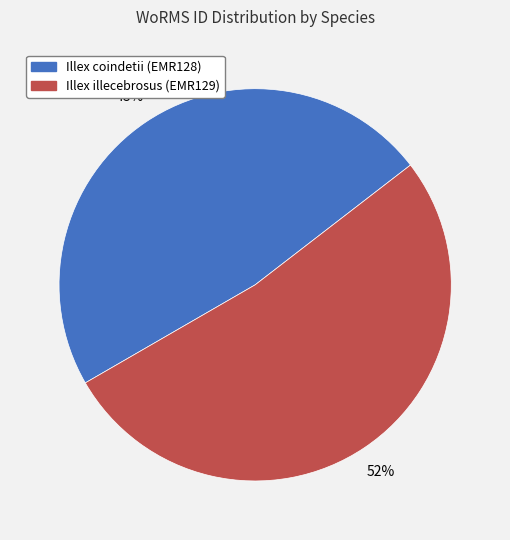

Is the sum of Illex illecebrosus (EMR129) and Illex coindetii (EMR128) greater than half?

Yes